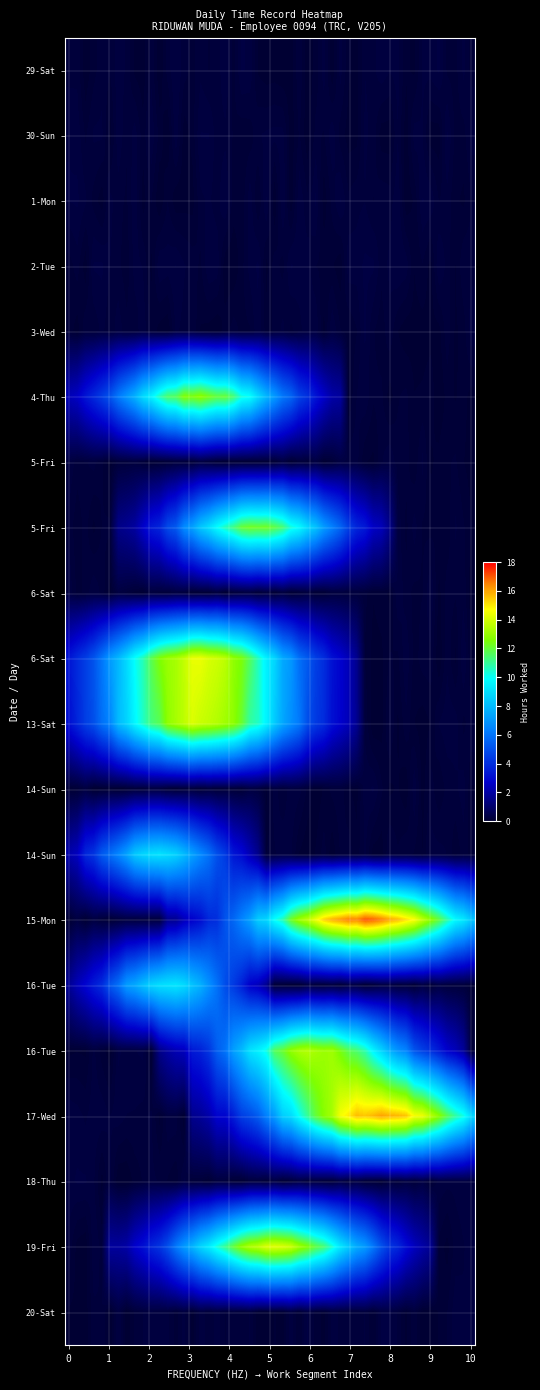

At how many categories does at least one series exceed 7?

10